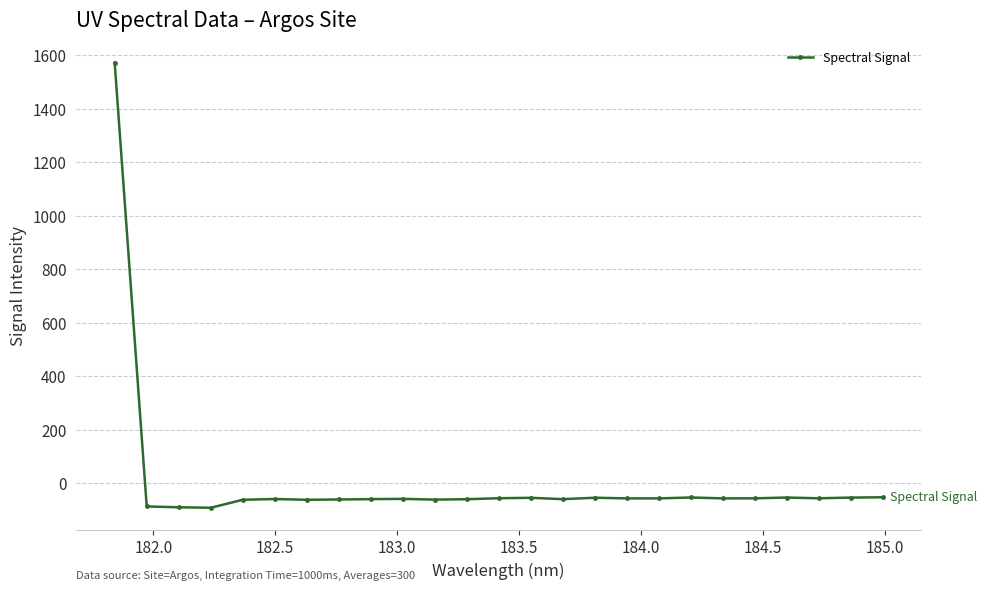

What is the smallest value displayed?

-92.2